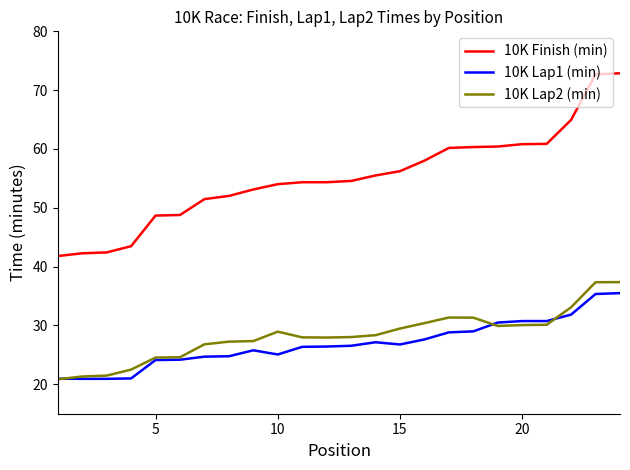

True or false: 10K Lap2 (min) and 10K Finish (min) intersect in this chart.

False